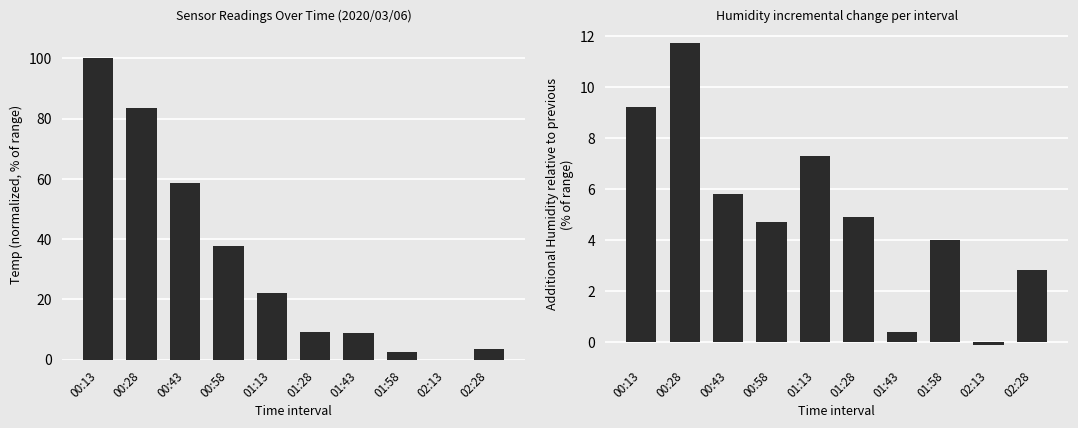

At which category is the sum across all series the highest?

00:13